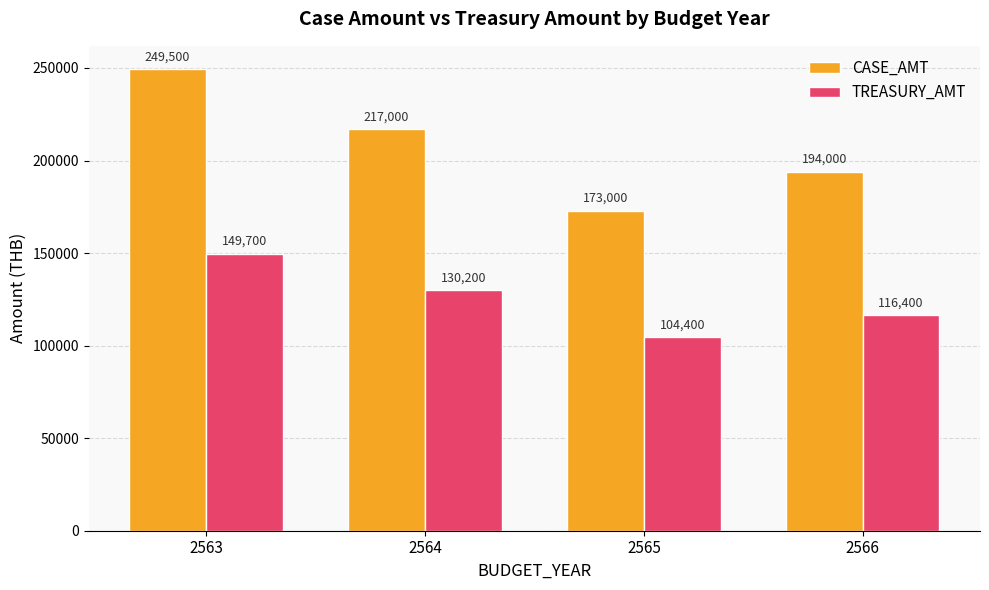

How many groups of bars are there?

4